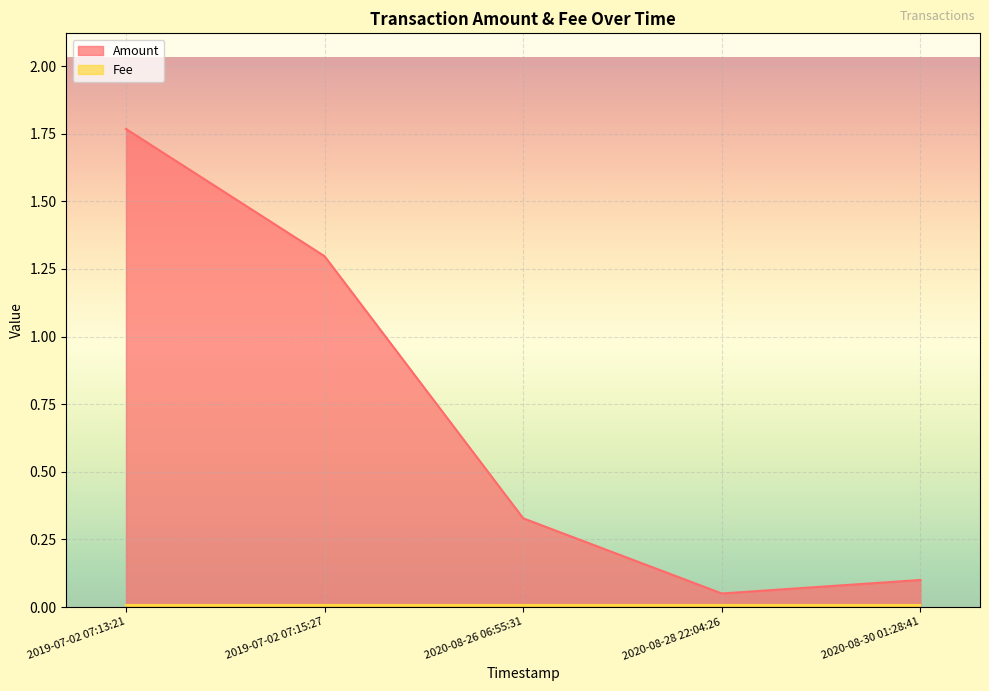

What is the difference between the maximum and minimum values?

1.7